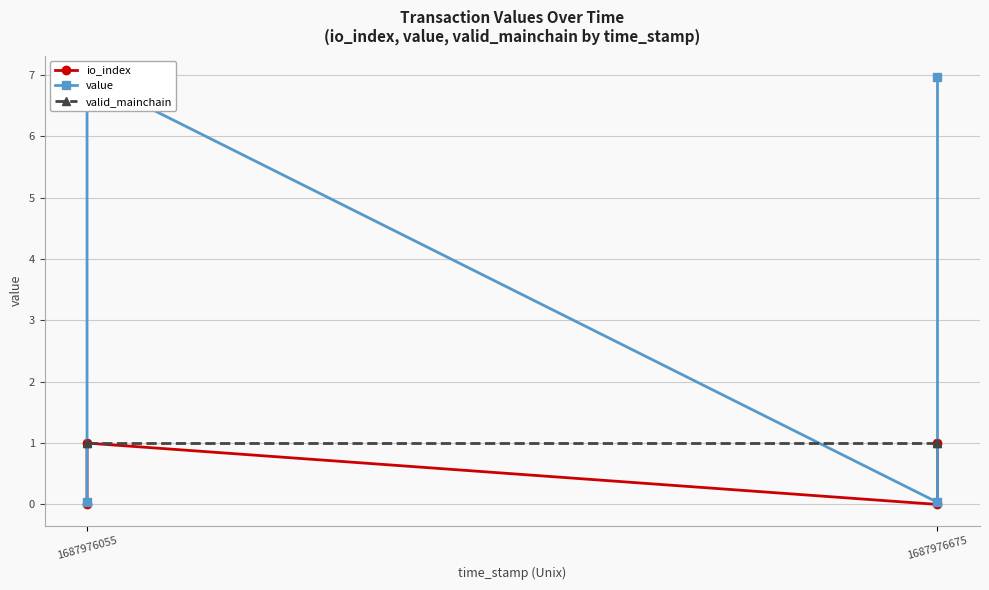

How many intersections are there between value and valid_mainchain?

3